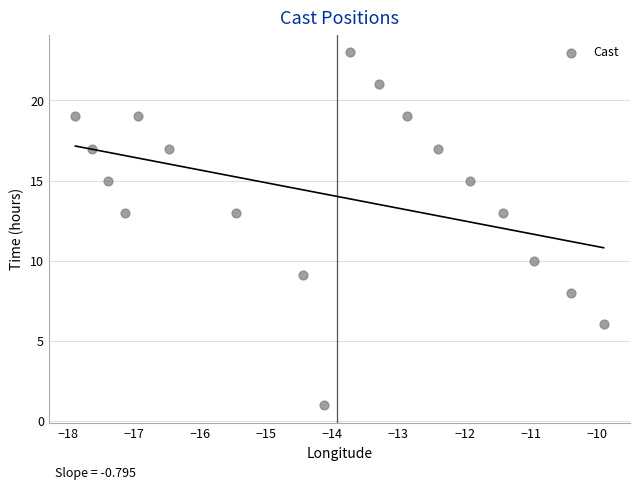

What is the range of X values (max minus min)?

8.0